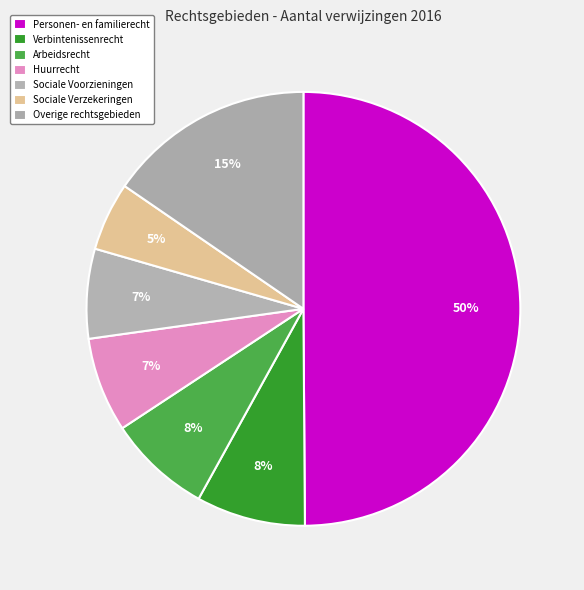

Is there any slice that represents more than half of the pie?

No